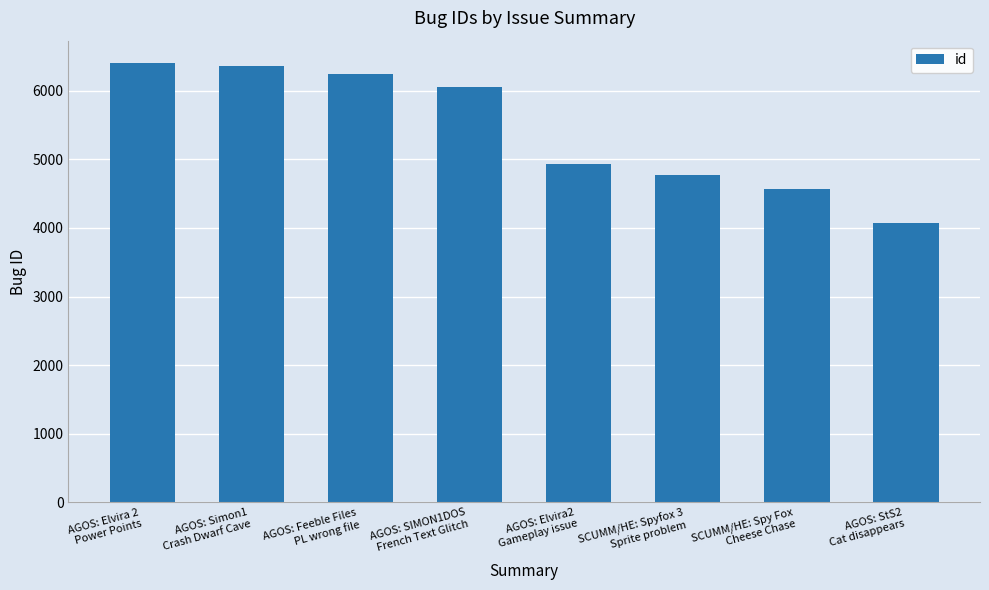

Reading right to left, list all the values displayed in this chart.

AGOS: StS2
Cat disappears=4078	SCUMM/HE: Spy Fox
Cheese Chase=4562	SCUMM/HE: Spyfox 3
Sprite problem=4767	AGOS: Elvira2
Gameplay issue=4935	AGOS: SIMON1DOS
French Text Glitch=6051	AGOS: Feeble Files
PL wrong file=6243	AGOS: Simon1
Crash Dwarf Cave=6356	AGOS: Elvira 2
Power Points=6409